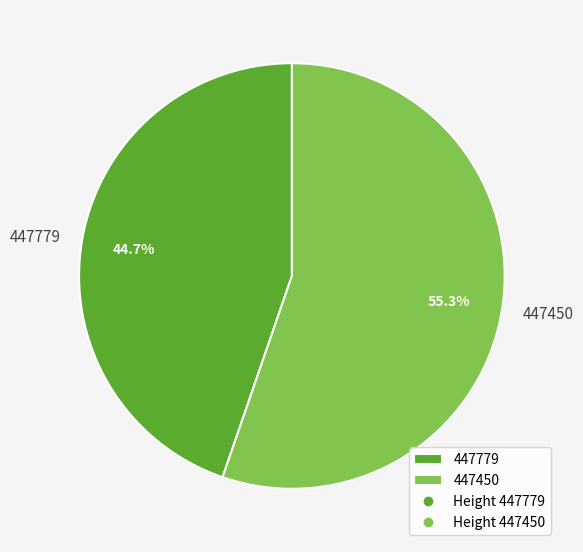

Which category has the smallest portion of the pie?

447779